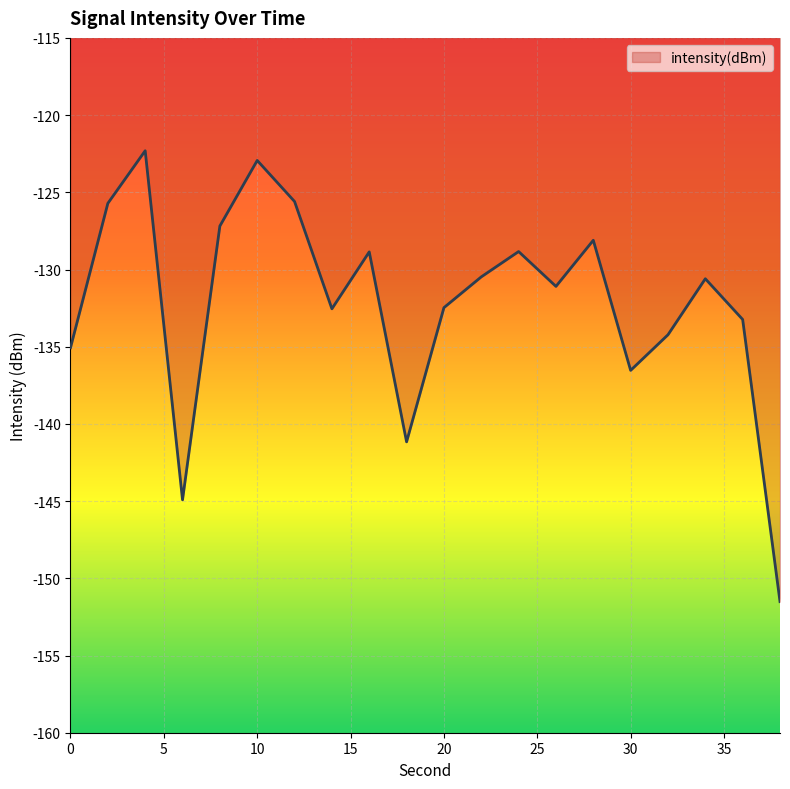

What is the maximum value shown in the chart?

-122.3